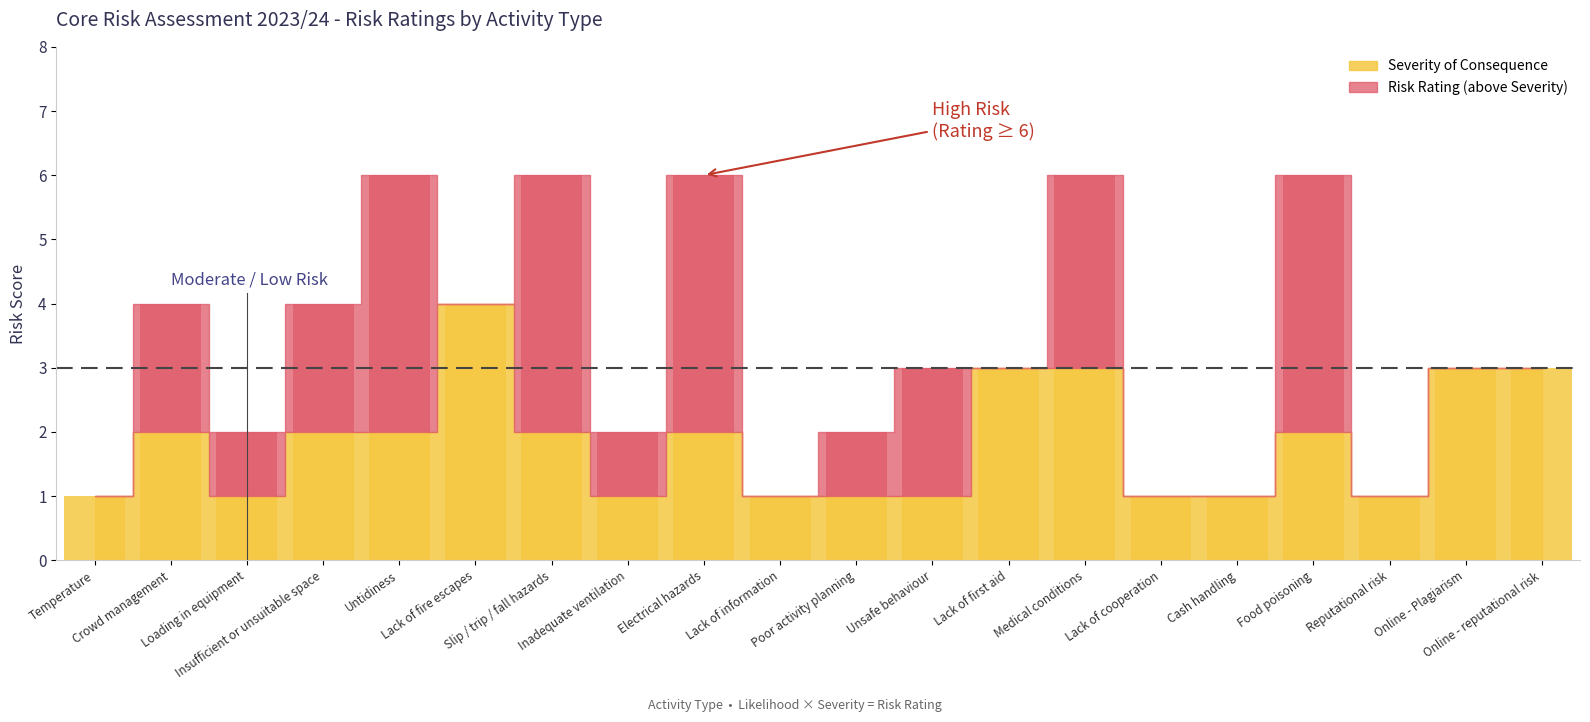

What is the label of the 5th bar from the right?

Cash handling